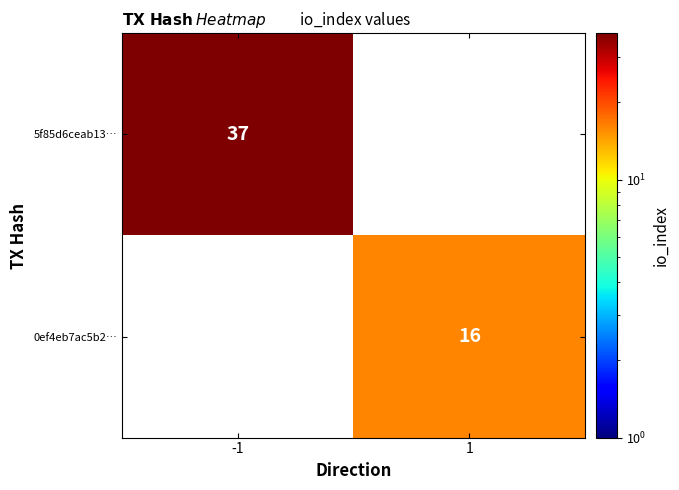

The value of 0ef4eb7ac5b2… at 1 is 27. True or false?

False